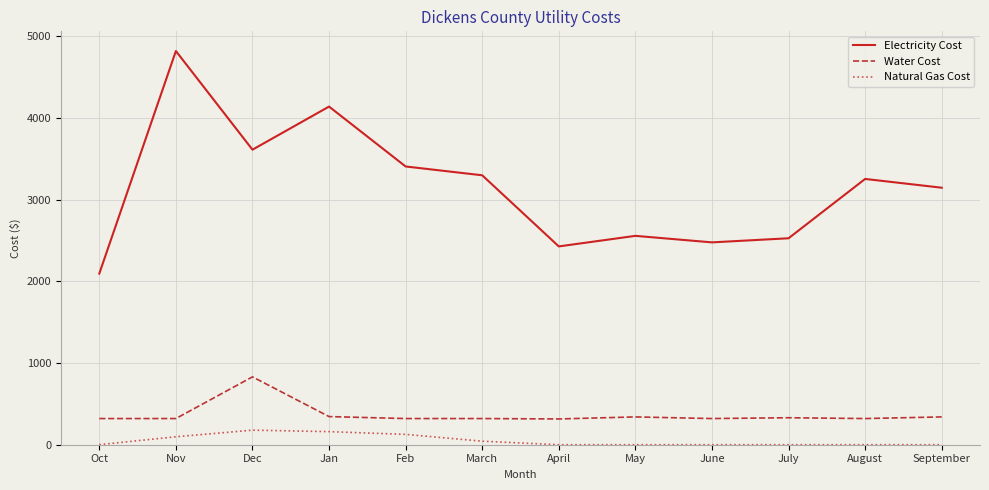

Does the chart display data point markers on the line(s)?

No